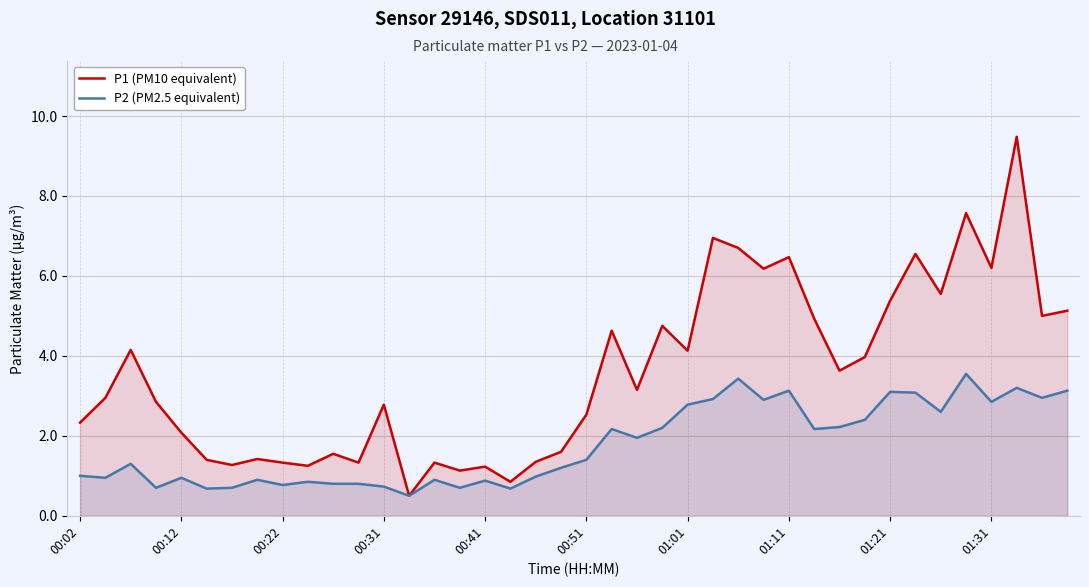

How many data points in P1 (PM10 equivalent) are above 3?

20